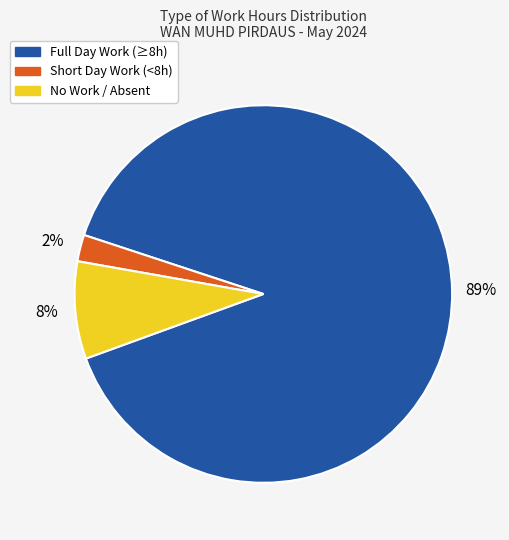

Which has a higher value, Full Day Work (≥8h) or Short Day Work (<8h)?

Full Day Work (≥8h)